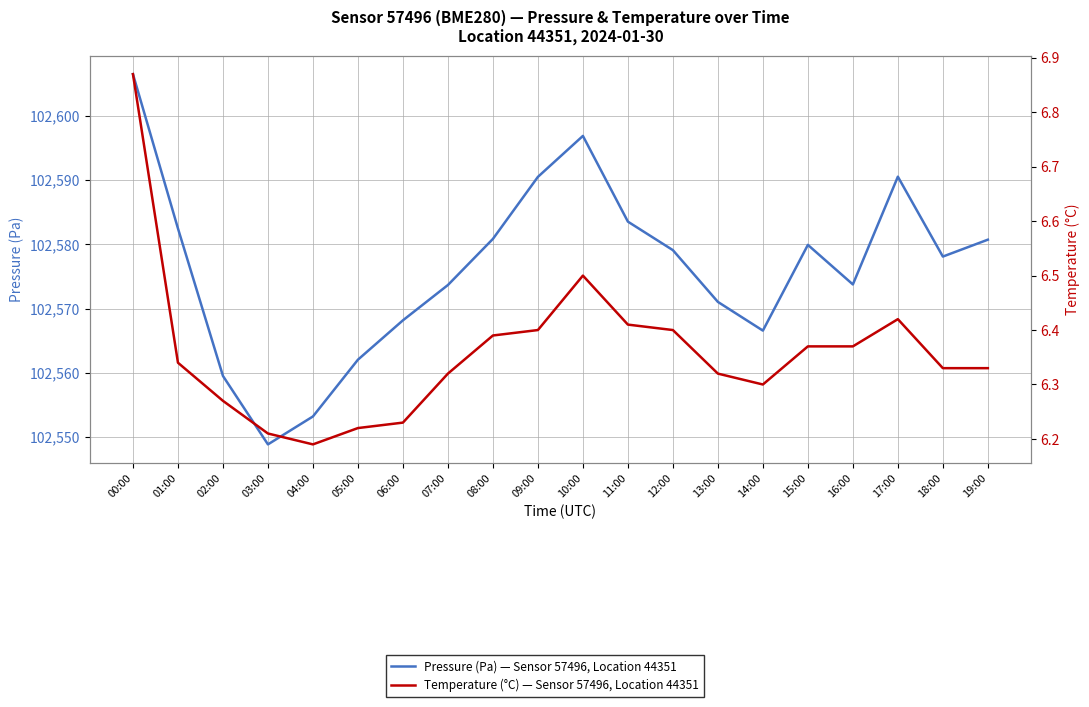

What is the difference between the second highest and minimum values in the Temperature (°C) — Sensor 57496, Location 44351 series?

0.3